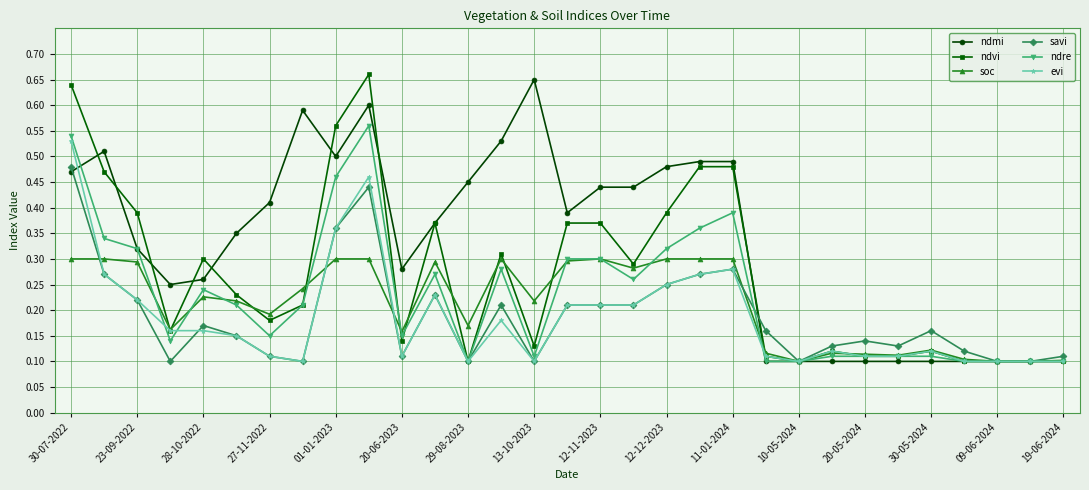

At how many categories does at least one series exceed 0?

31